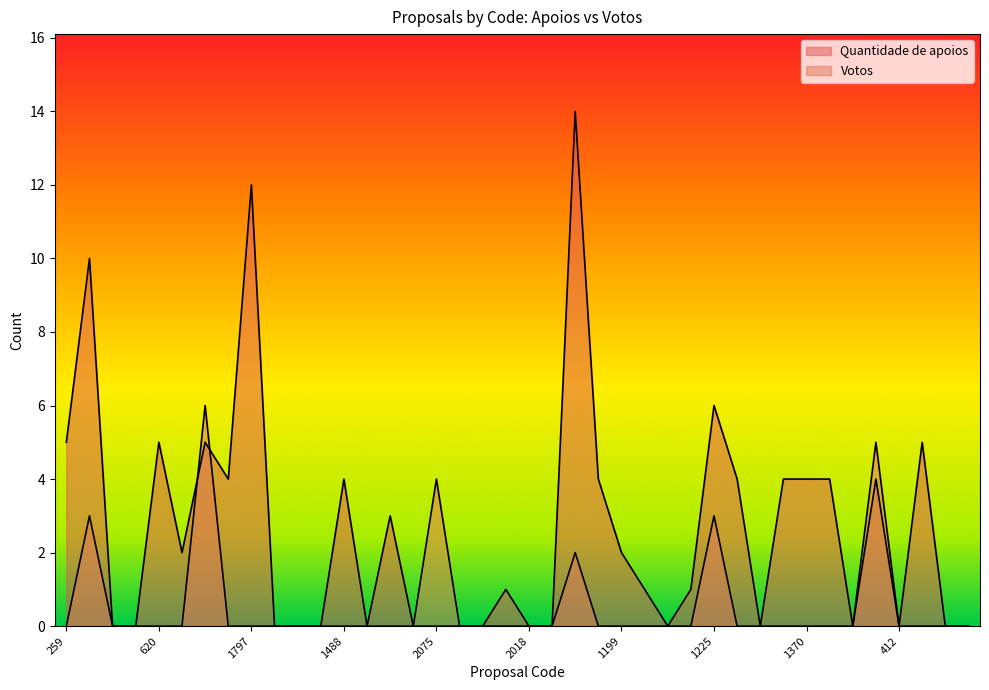

What is the label of the 5th point from the left?

620